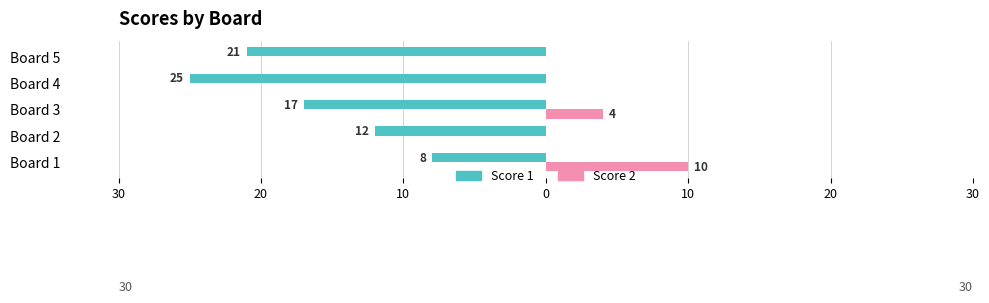

Reading right to left, what are all the values shown in this chart?

Score 1: -21	-25	-17	-12	-8
Score 2: 0	0	4	0	10